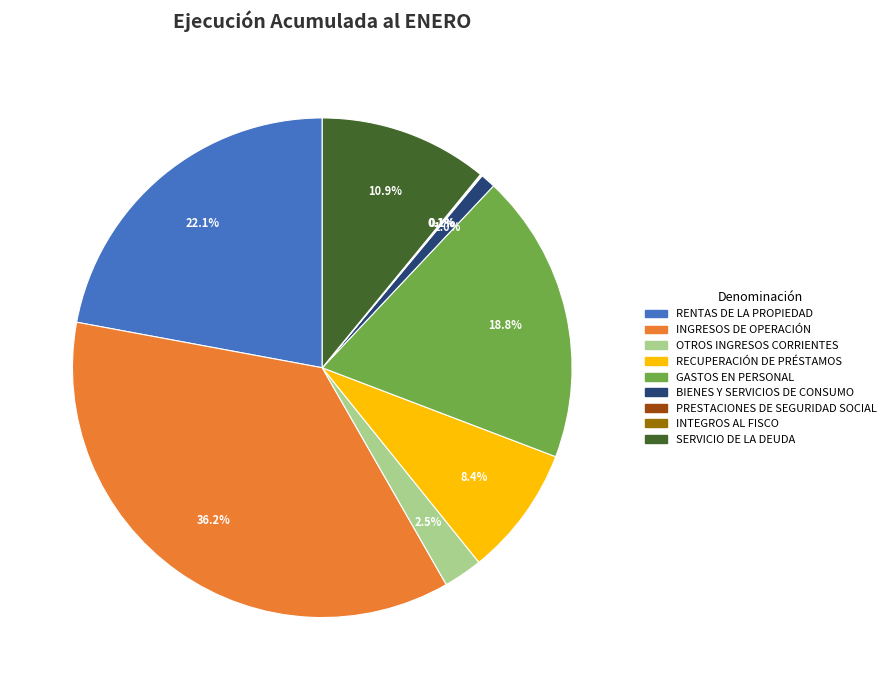

Is there a majority slice in this chart?

No